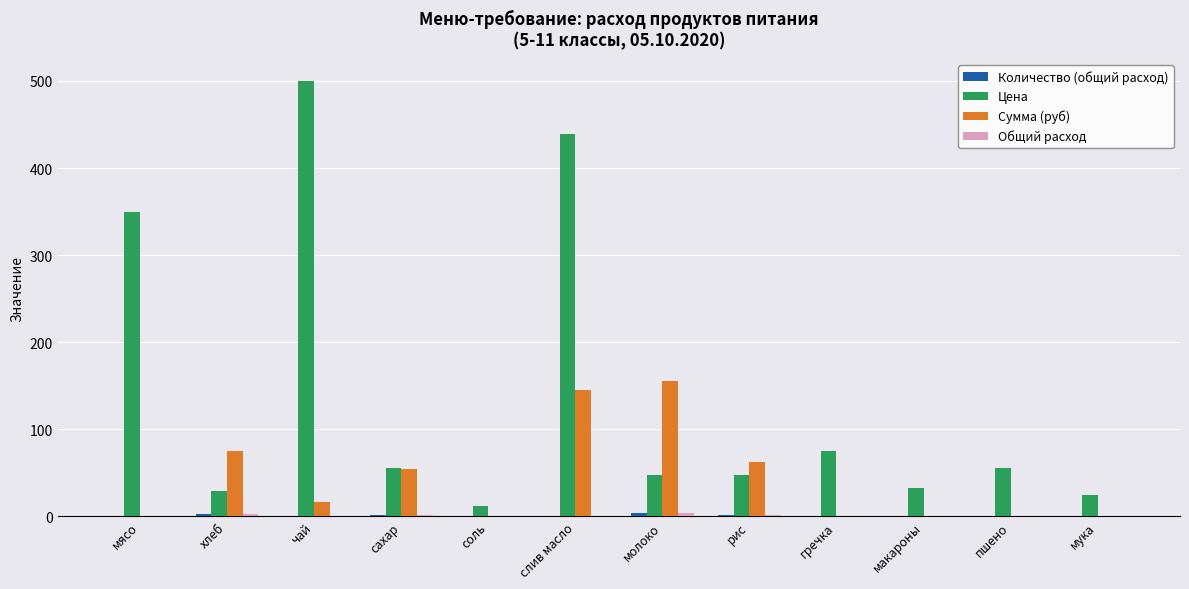

How many groups of bars are there?

12